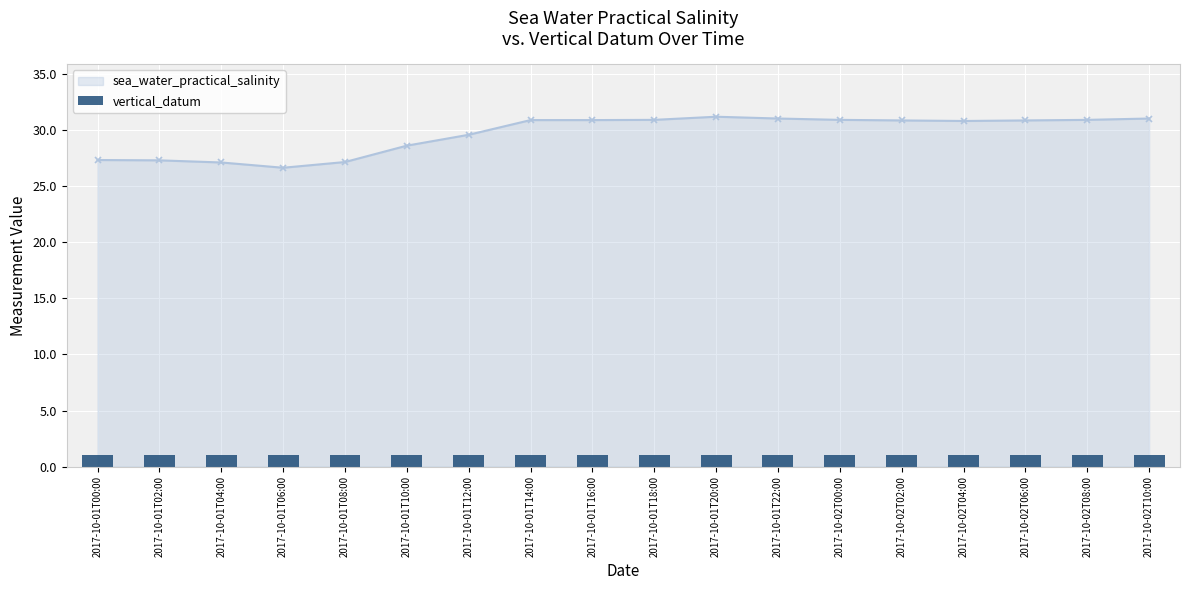

What is the smallest value displayed?

26.6